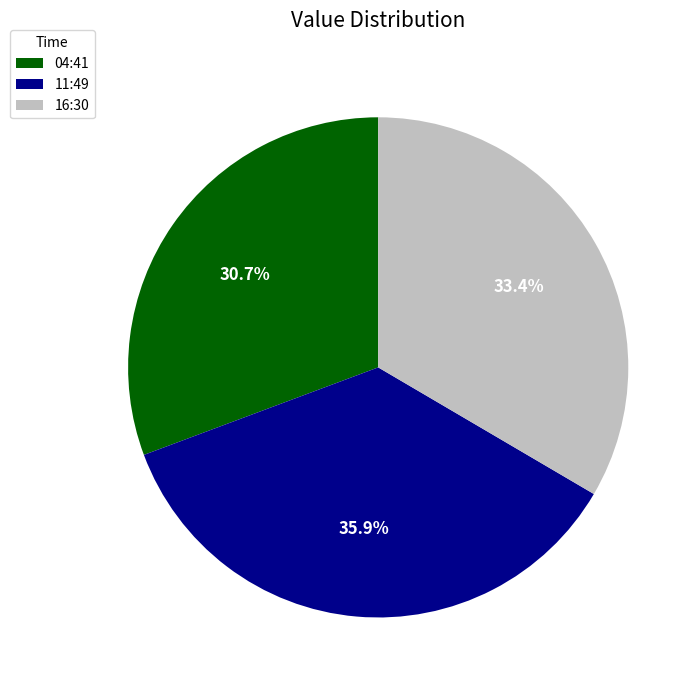

Approximately how many times larger is the value at 16:30 compared to 11:49?

0.9